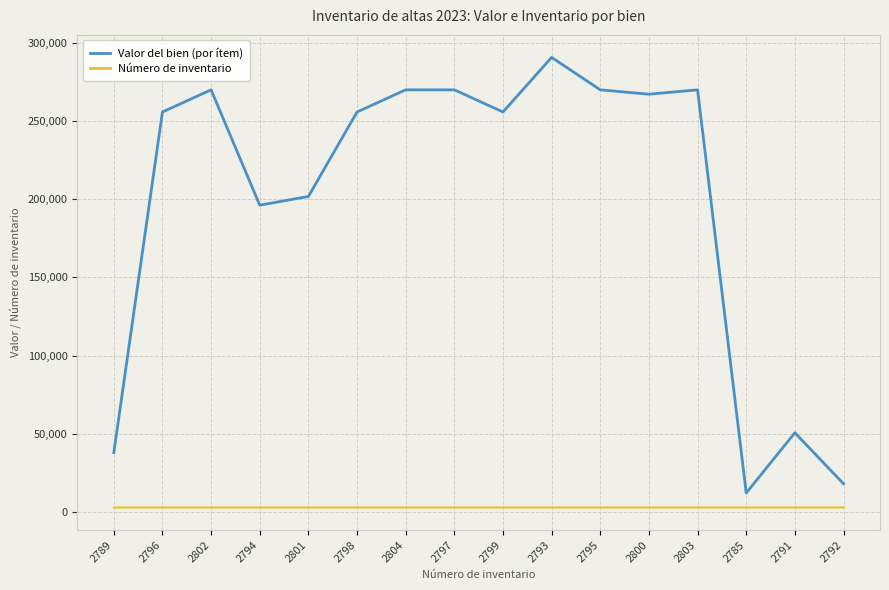

How many values in the Valor del bien (por ítem) series are below 255746?

6